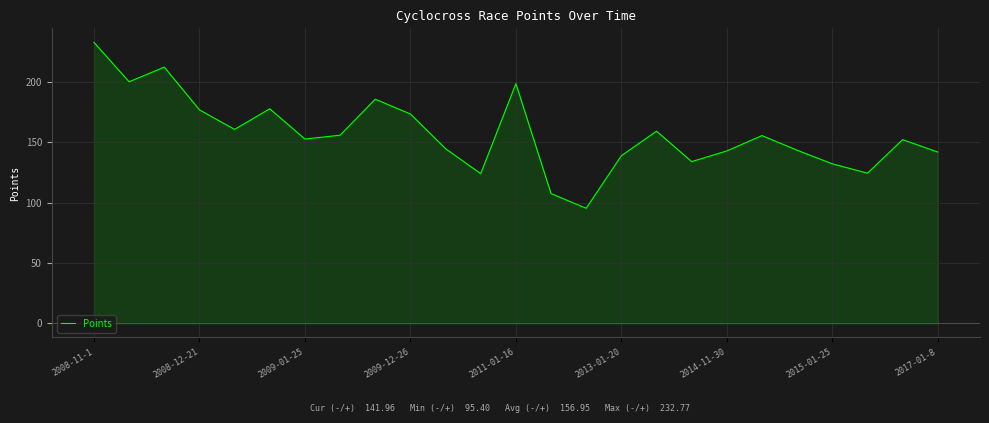

What is the difference between the maximum and minimum values?

137.4